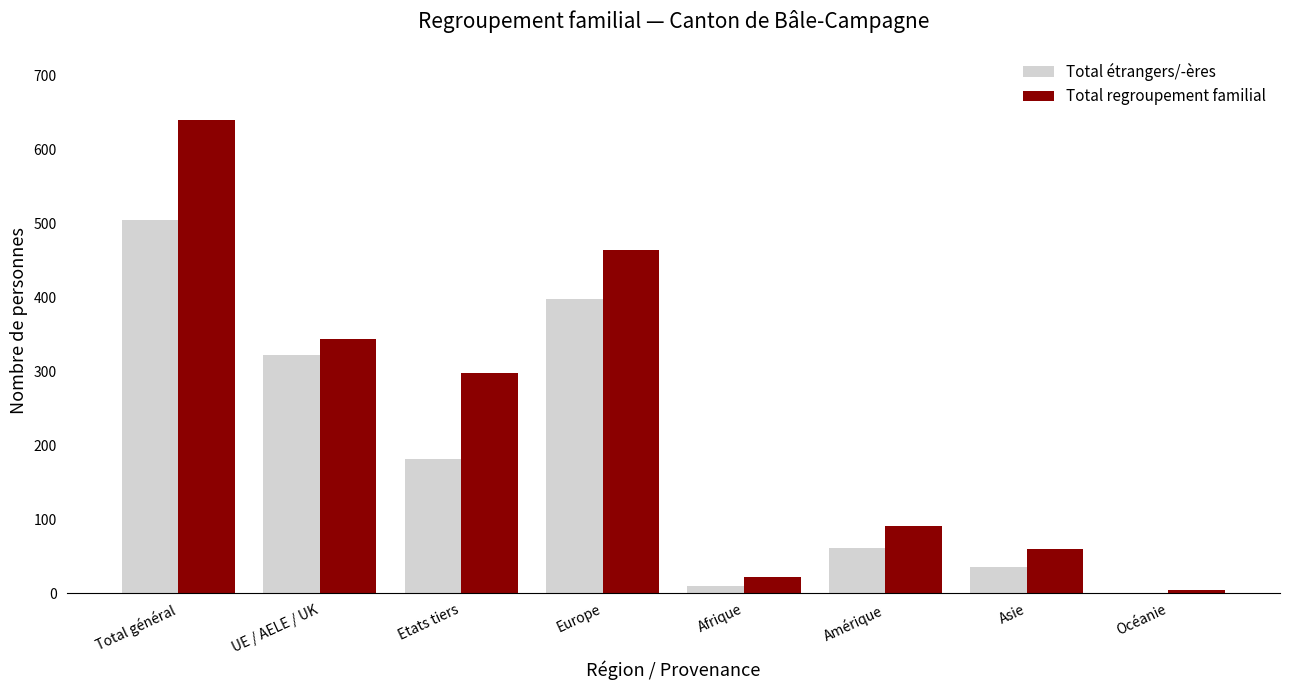

True or false: Total regroupement familial has a value of 297 at Etats tiers.

True